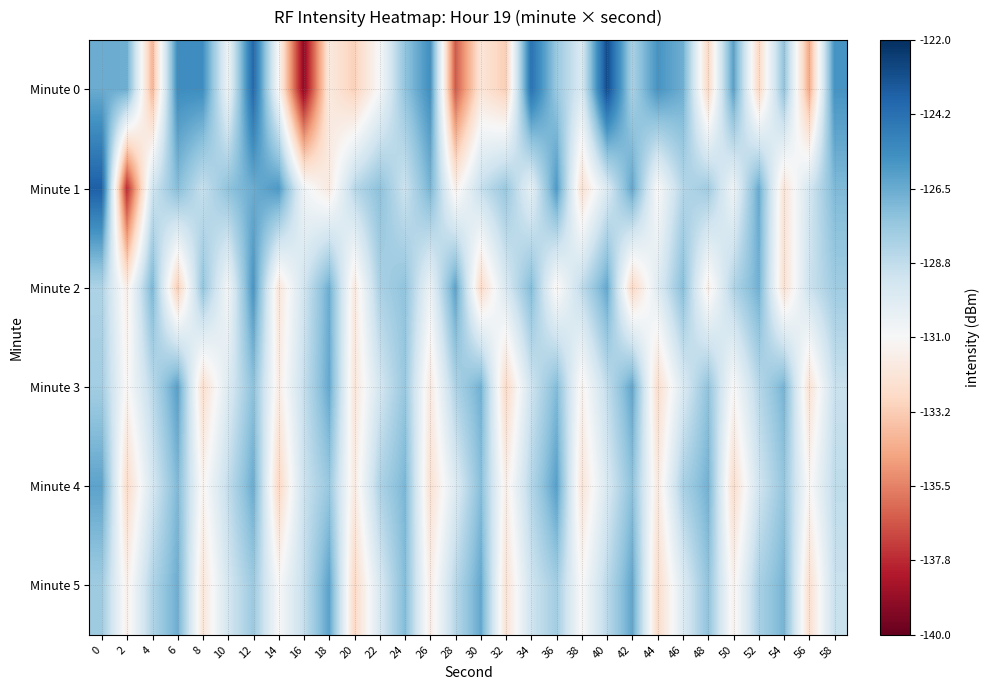

Reading left to right, what are all the values shown in this chart?

Minute 0: 0=-126.5	2=-126.6	4=-134.0	6=-125.4	8=-125.4	10=-130.6	12=-123.9	14=-131.0	16=-139.1	18=-131.9	20=-133.1	22=-130.9	24=-127.4	26=-125.5	28=-136.5	30=-132.1	32=-133.2	34=-124.3	36=-127.6	38=-129.6	40=-122.9	42=-128.1	44=-125.7	46=-126.6	48=-132.9	50=-126.1	52=-132.8	54=-127.4	56=-134.4	58=-125.7
Minute 1: 0=-123.6	2=-137.8	4=-129.3	6=-127.1	8=-128.9	10=-127.4	12=-126.5	14=-125.8	16=-130.6	18=-131.8	20=-128.5	22=-127.3	24=-129.1	26=-126.8	28=-131.5	30=-128.9	32=-127.6	34=-130.2	36=-125.9	38=-132.4	40=-129.7	42=-126.3	44=-131.1	46=-128.4	48=-127.8	50=-130.6	52=-126.5	54=-132.2	56=-129.4	58=-127.0
Minute 2: 0=-128.2	2=-131.6	4=-126.9	6=-133.3	8=-127.5	10=-130.8	12=-125.7	14=-132.1	16=-129.3	18=-126.6	20=-131.9	22=-128.1	24=-127.4	26=-130.5	28=-126.2	30=-132.7	32=-129.6	34=-127.1	36=-131.3	38=-128.7	40=-126.4	42=-132.9	44=-129.9	46=-127.2	48=-131.6	50=-128.3	52=-126.7	54=-132.4	56=-129.1	58=-127.8
Minute 3: 0=-127.9	2=-131.2	4=-128.6	6=-126.1	8=-132.5	10=-129.8	12=-127.3	14=-131.7	16=-128.9	18=-126.4	20=-132.1	22=-129.4	24=-127.6	26=-131.9	28=-128.2	30=-126.7	32=-132.8	34=-129.2	36=-127.1	38=-131.4	40=-128.8	42=-126.3	44=-132.6	46=-129.7	48=-127.4	50=-131.1	52=-128.5	54=-126.8	56=-132.3	58=-129.0
Minute 4: 0=-126.2	2=-132.7	4=-129.5	6=-127.0	8=-131.3	10=-128.8	12=-126.5	14=-132.9	16=-129.1	18=-127.6	20=-131.8	22=-128.2	24=-126.9	26=-132.4	28=-129.8	30=-127.2	32=-131.6	34=-128.4	36=-126.1	38=-132.2	40=-129.6	42=-127.3	44=-131.9	46=-128.1	48=-126.7	50=-132.6	52=-129.3	54=-127.5	56=-131.2	58=-128.7
Minute 5: 0=-127.8	2=-131.5	4=-128.3	6=-126.6	8=-132.1	10=-129.4	12=-127.7	14=-131.0	16=-128.9	18=-126.2	20=-132.8	22=-129.6	24=-127.1	26=-131.7	28=-128.5	30=-126.4	32=-132.3	34=-129.2	36=-127.9	38=-131.1	40=-128.6	42=-126.3	44=-132.7	46=-129.8	48=-127.4	50=-131.4	52=-128.1	54=-126.8	56=-132.5	58=-129.0